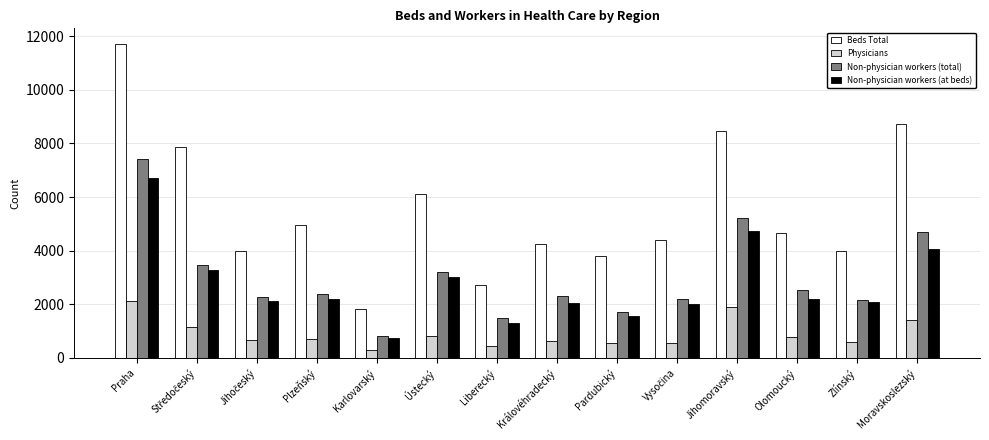

What is the label of the 3rd bar from the right?

Olomoucký